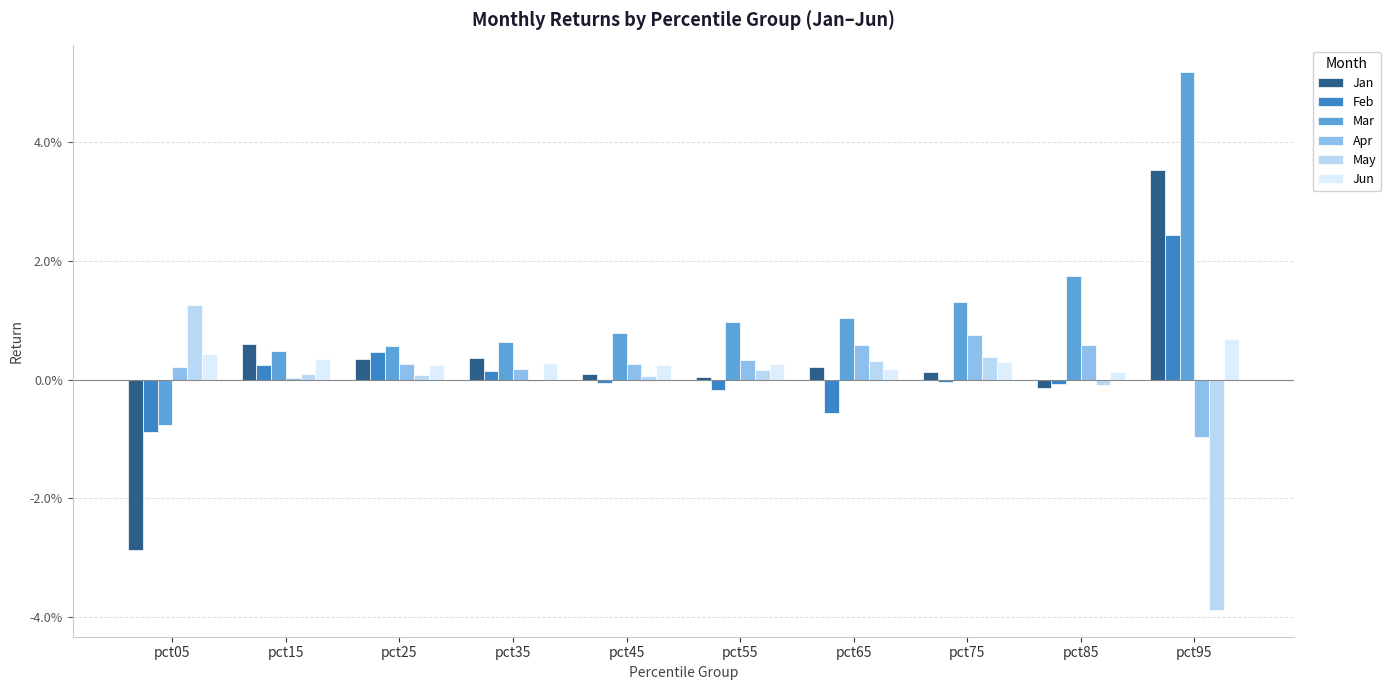

Reading left to right, list all the values displayed in this chart.

Jan: pct05=-0.0	pct15=0.0	pct25=0.0	pct35=0.0	pct45=0.0	pct55=0.0	pct65=0.0	pct75=0.0	pct85=-0.0	pct95=0.0
Feb: pct05=-0.0	pct15=0.0	pct25=0.0	pct35=0.0	pct45=-0.0	pct55=-0.0	pct65=-0.0	pct75=-0.0	pct85=-0.0	pct95=0.0
Mar: pct05=-0.0	pct15=0.0	pct25=0.0	pct35=0.0	pct45=0.0	pct55=0.0	pct65=0.0	pct75=0.0	pct85=0.0	pct95=0.1
Apr: pct05=0.0	pct15=0.0	pct25=0.0	pct35=0.0	pct45=0.0	pct55=0.0	pct65=0.0	pct75=0.0	pct85=0.0	pct95=-0.0
May: pct05=0.0	pct15=0.0	pct25=0.0	pct35=-0.0	pct45=0.0	pct55=0.0	pct65=0.0	pct75=0.0	pct85=-0.0	pct95=-0.0
Jun: pct05=0.0	pct15=0.0	pct25=0.0	pct35=0.0	pct45=0.0	pct55=0.0	pct65=0.0	pct75=0.0	pct85=0.0	pct95=0.0